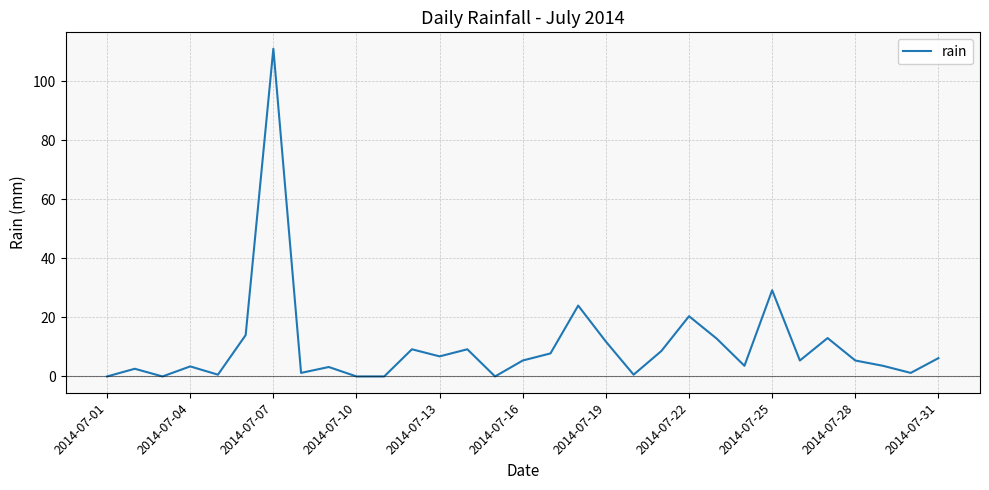

What is the sum of all values?

320.2